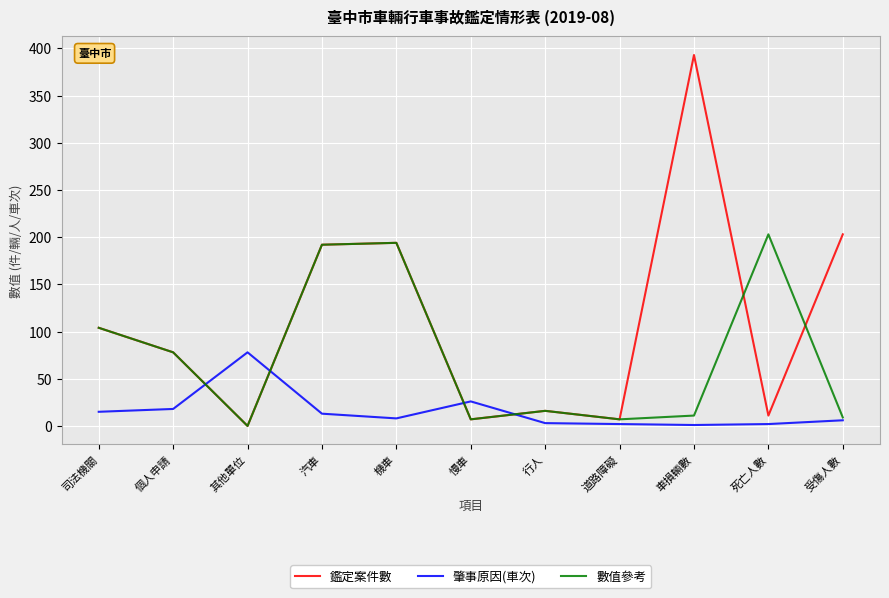

Rank the series by their average value, from highest to lowest.

鑑定案件數, 數值參考, 肇事原因(車次)